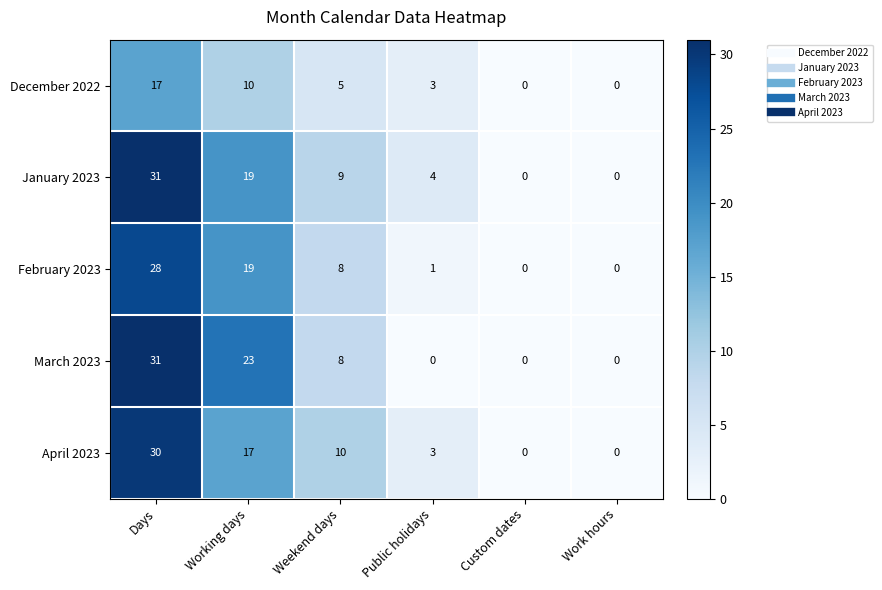

What is the difference between the highest and lowest values at Weekend days?

5